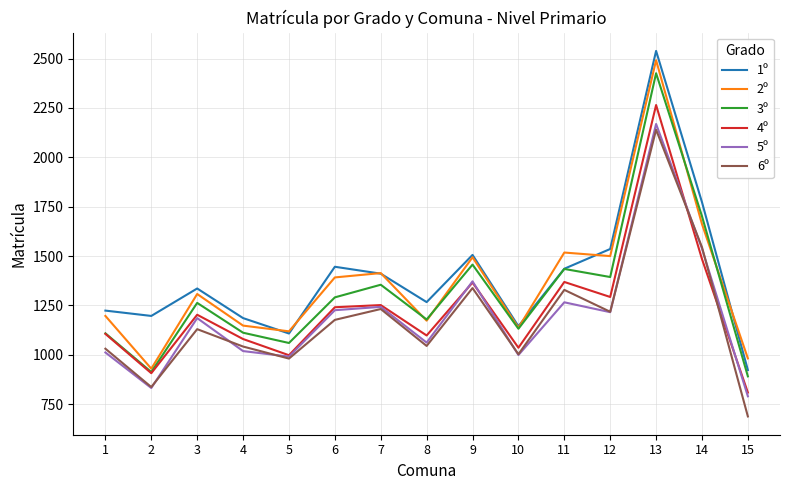

How many interior local valleys does the 3º series have?

5